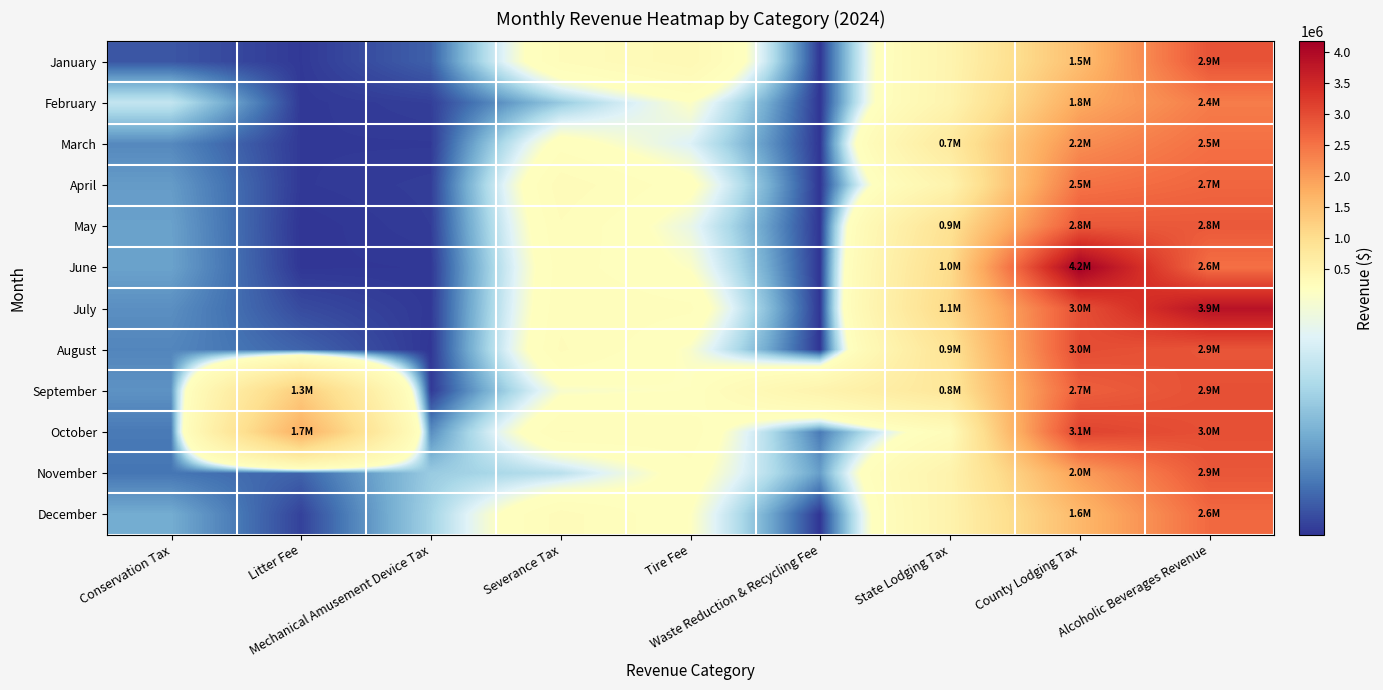

Count the number of data series in this chart.

12